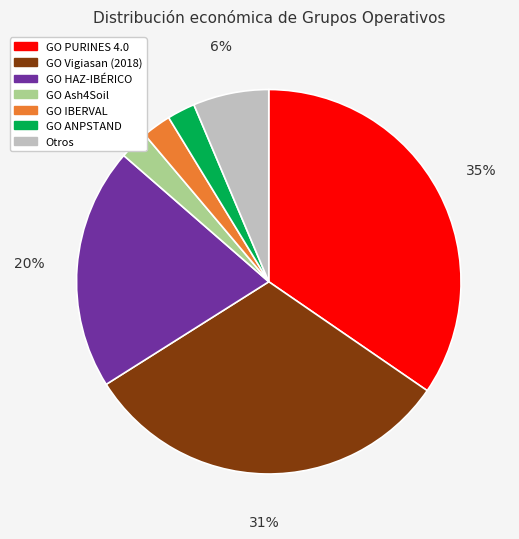

Count the number of slices in the pie.

7